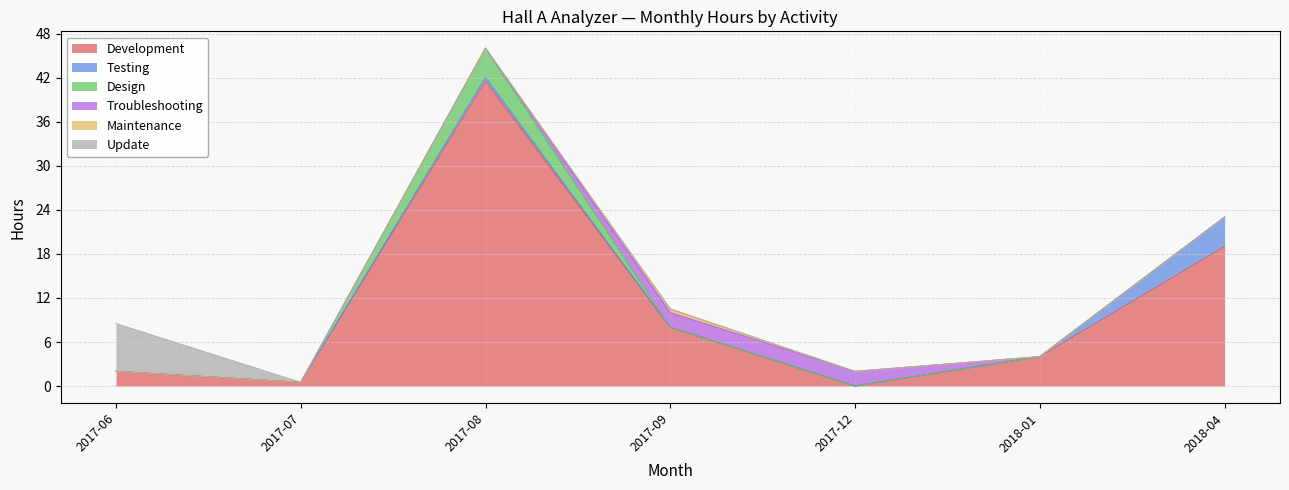

What is the total value across all series at 2017-06?

8.5